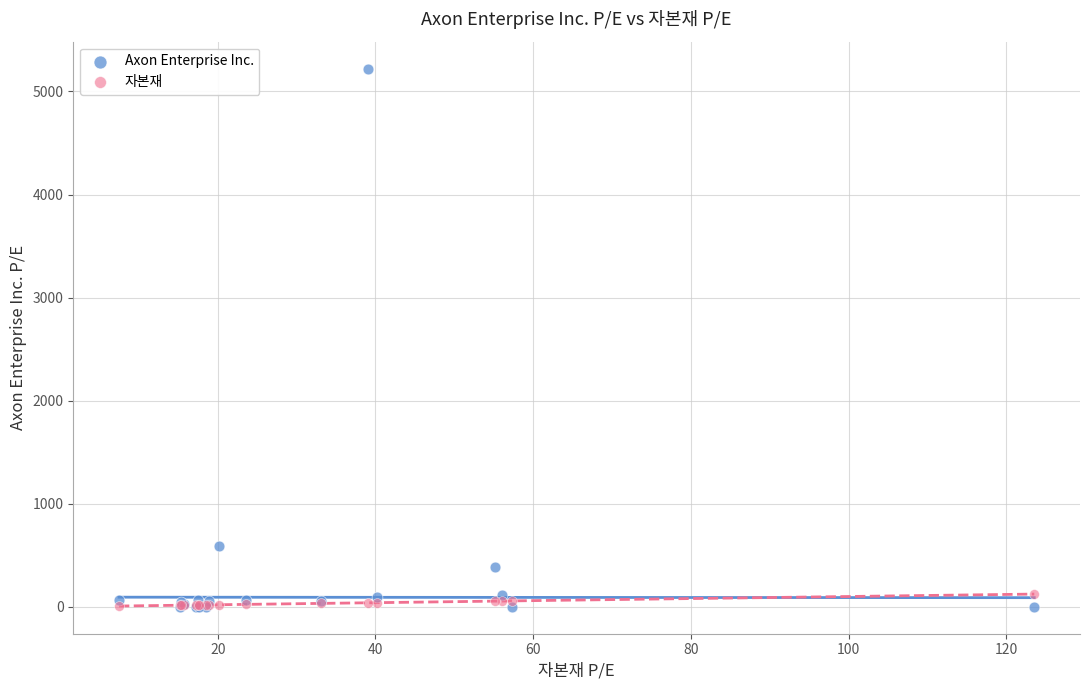

Across all series, what Y value is closest to 2610?

589.2